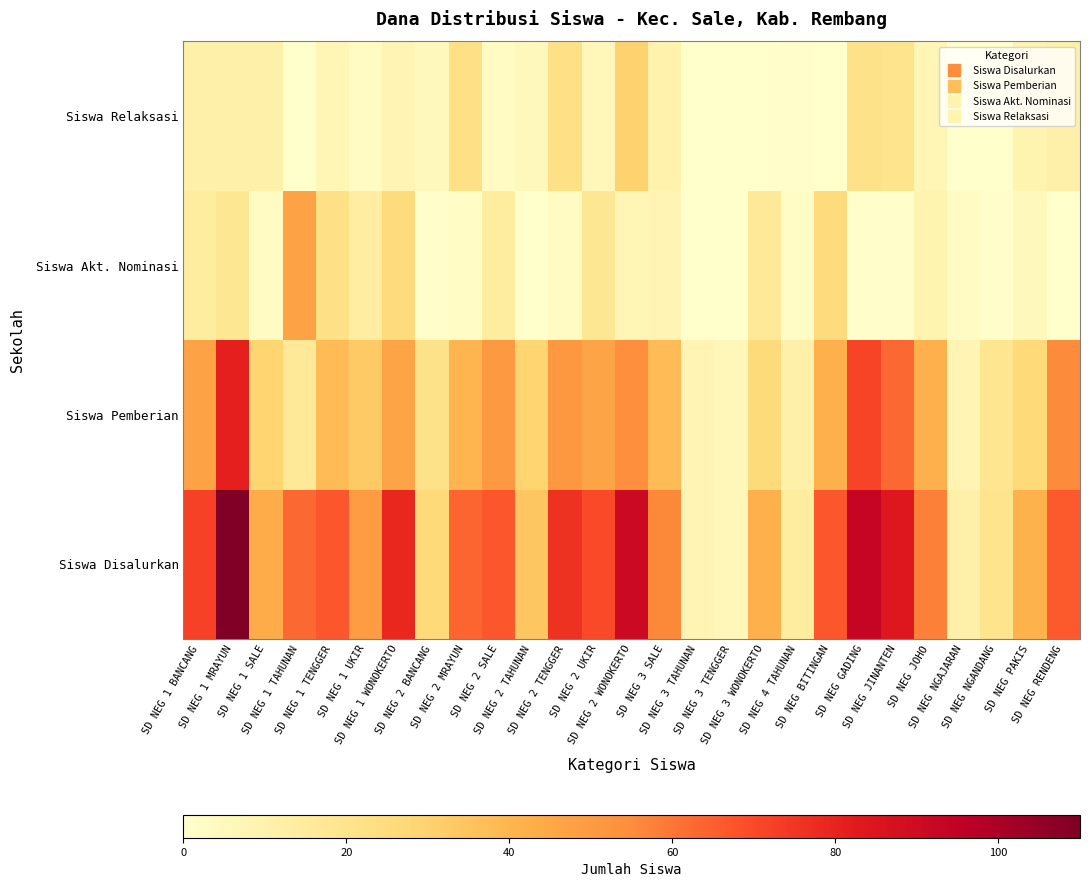

What is the total value across all series at SD NEG 3 WONOKERTO?

84